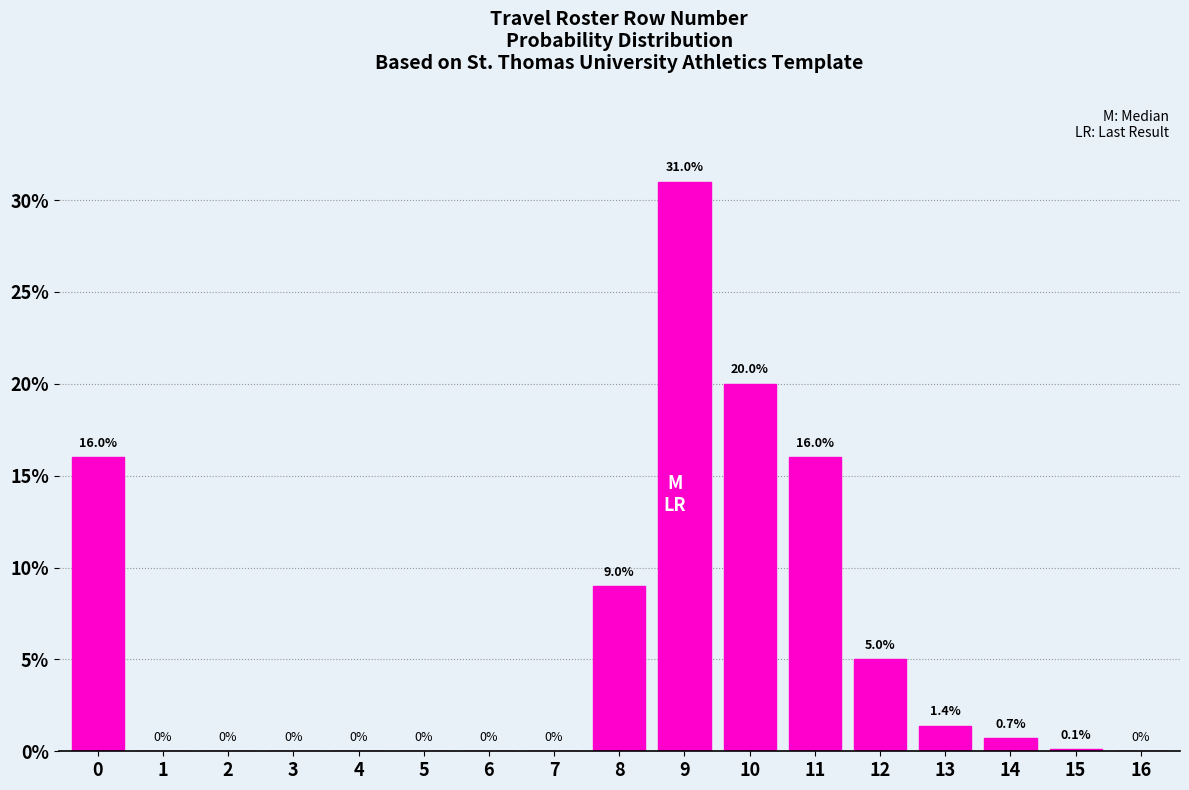

Reading left to right, what are all the values shown in this chart?

0=16.0	1=0.0	2=0.0	3=0.0	4=0.0	5=0.0	6=0.0	7=0.0	8=9.0	9=31.0	10=20.0	11=16.0	12=5.0	13=1.4	14=0.7	15=0.1	16=0.0